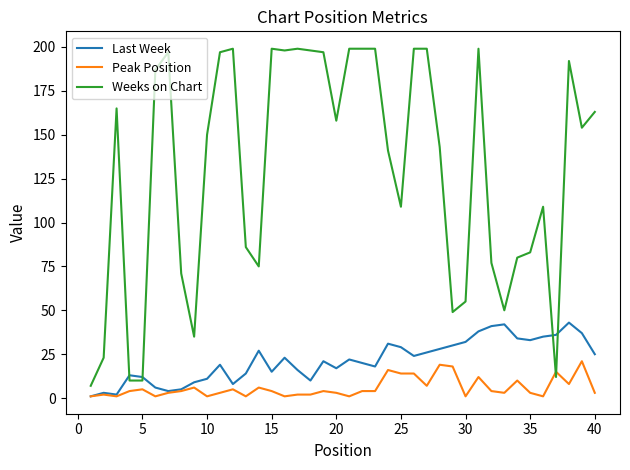

Which series has the largest total across all categories?

Weeks on Chart